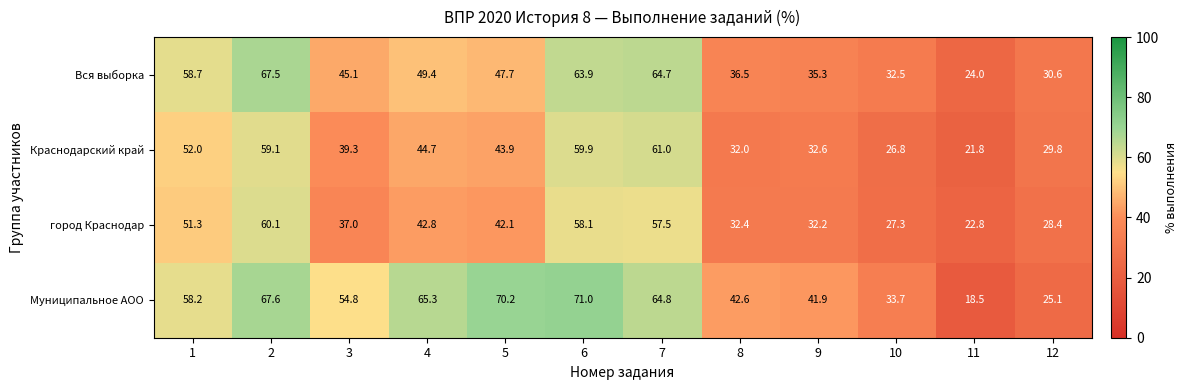

What is the difference between the maximum and minimum values in the город Краснодар series?

37.3